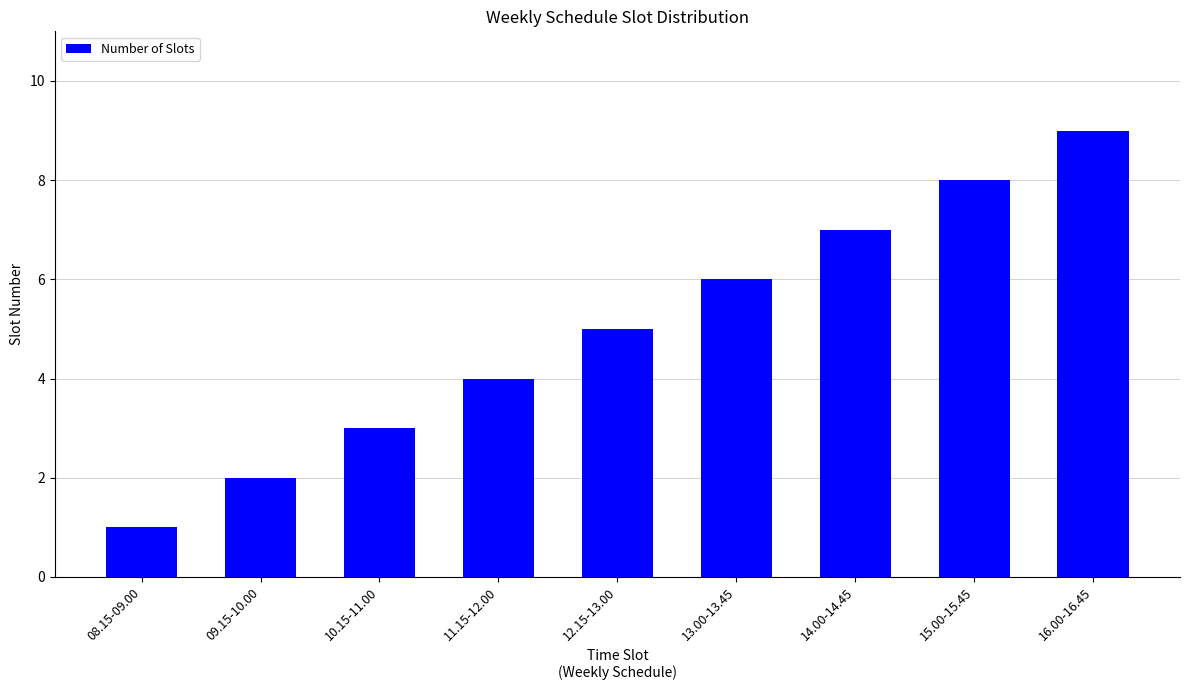

What is the approximate value at 09.15-10.00?

2